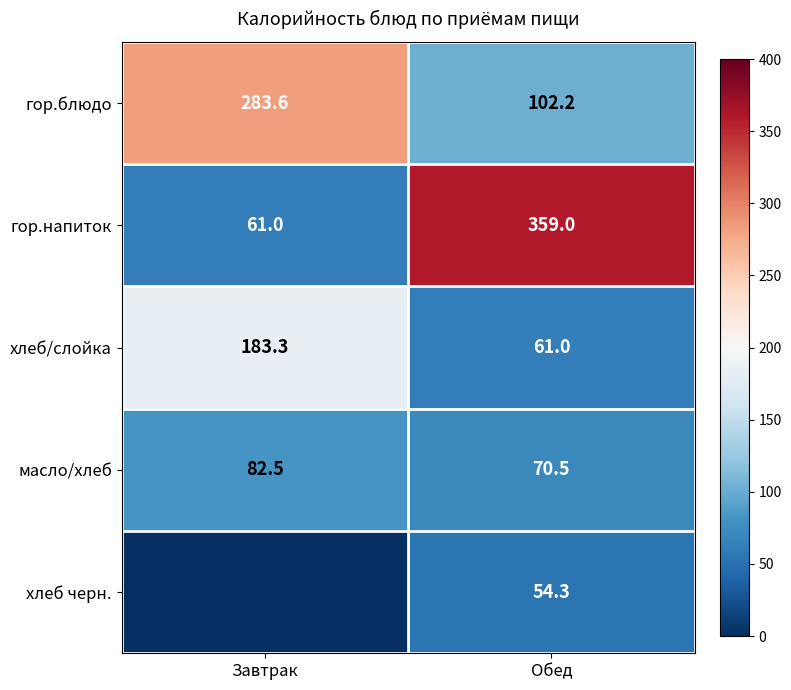

Is it true that гор.блюдо equals 398.2 at Завтрак?

False